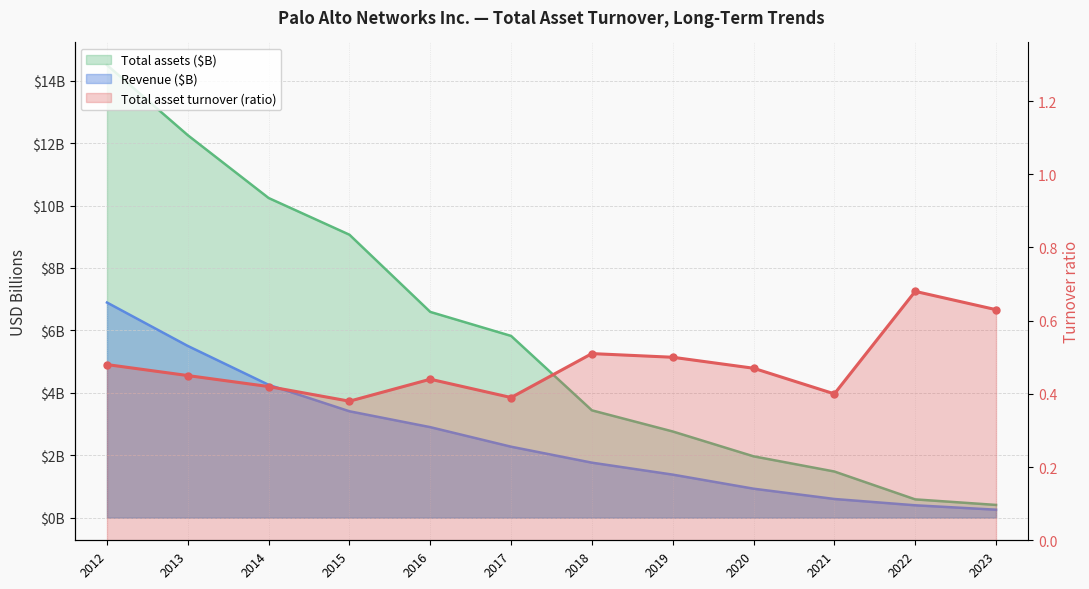

After their last crossing, which series has the higher values: Total assets (M) or Total asset turnover?

Total asset turnover